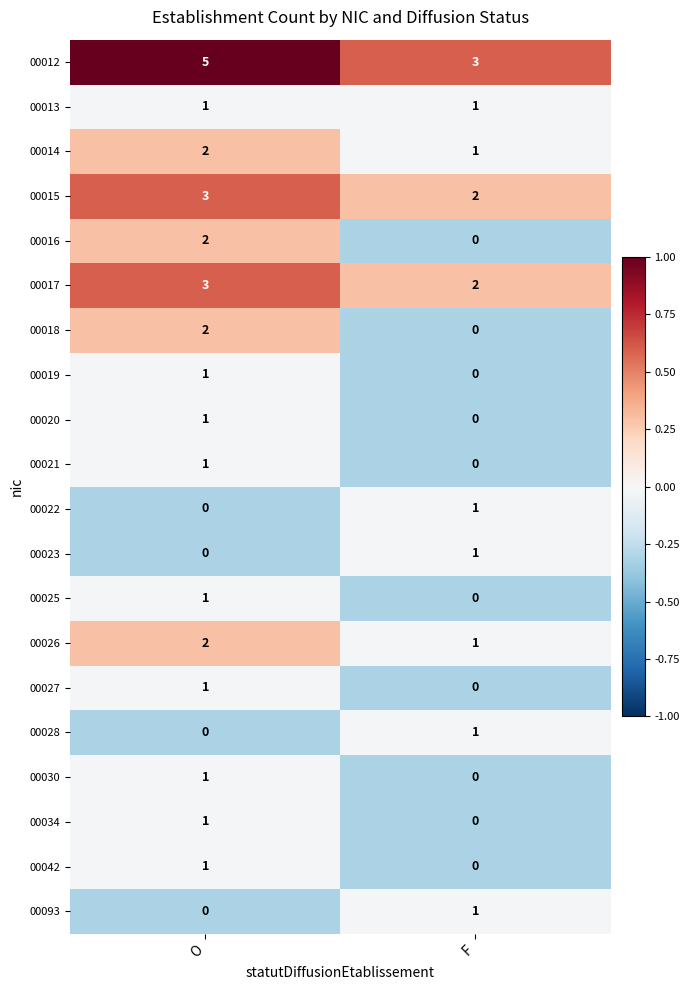

What is the minimum value shown in the chart?

0